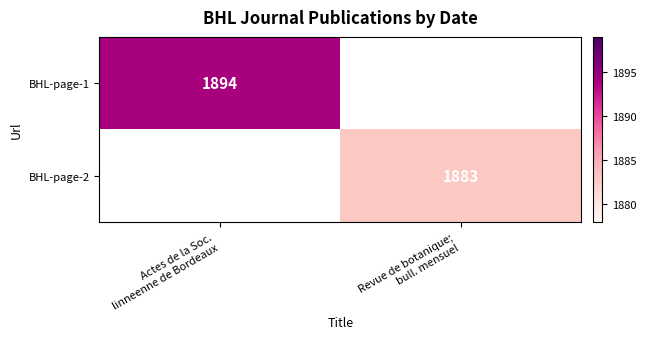

Is the value of BHL-page-1 at Revue de botanique; bull. mensuel greater than the value of BHL-page-2 at Revue de botanique; bull. mensuel?

No